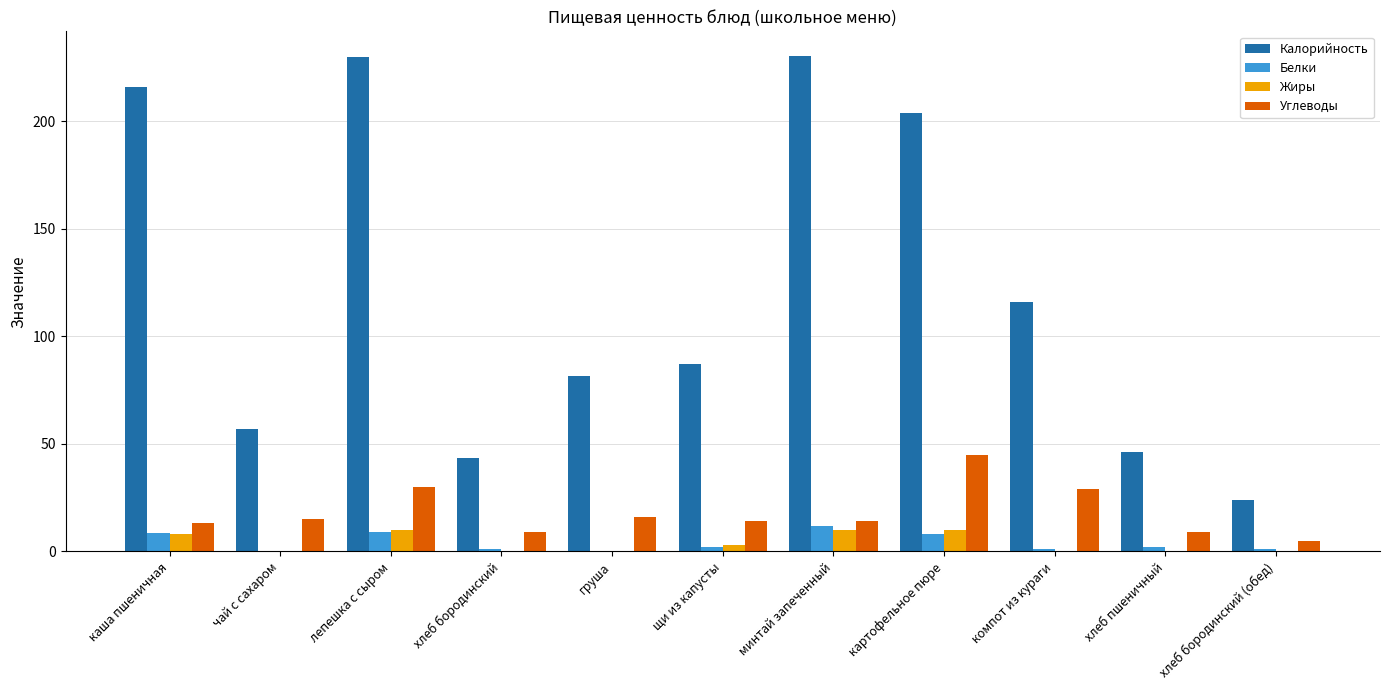

Are the bars horizontal?

No